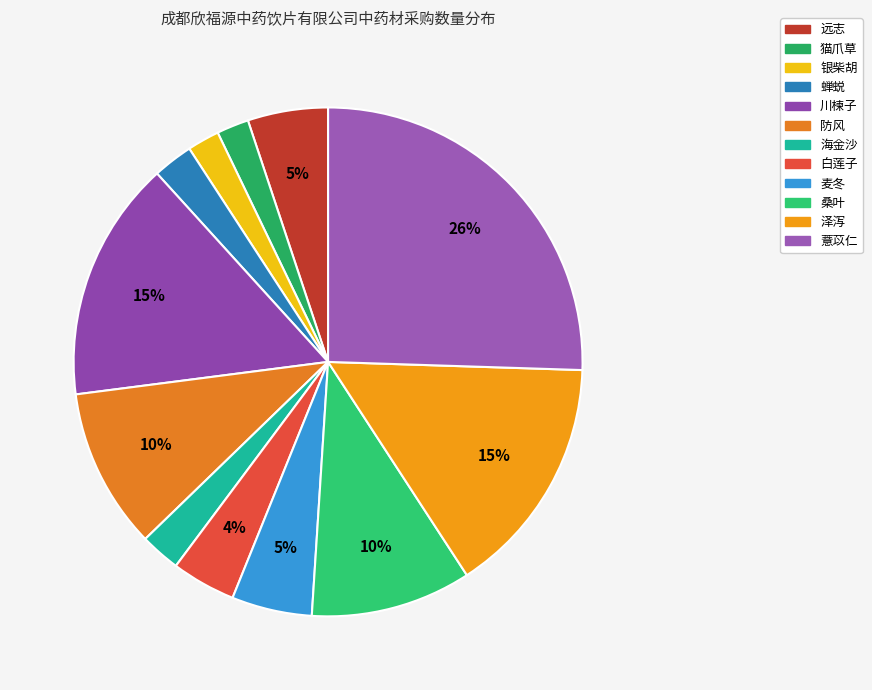

Does any single category account for the majority?

No